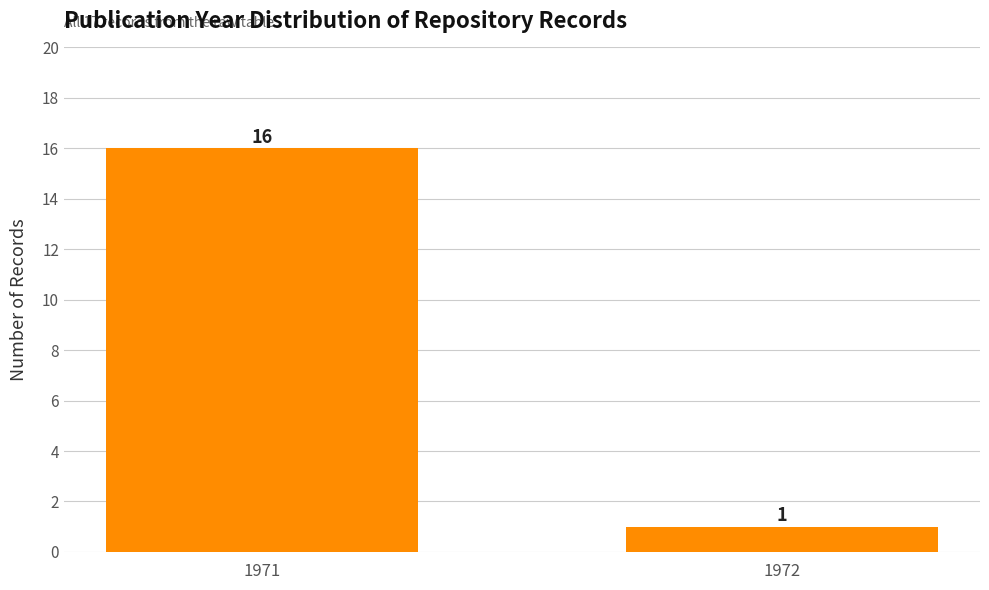

Does the chart contain stacked bars?

No